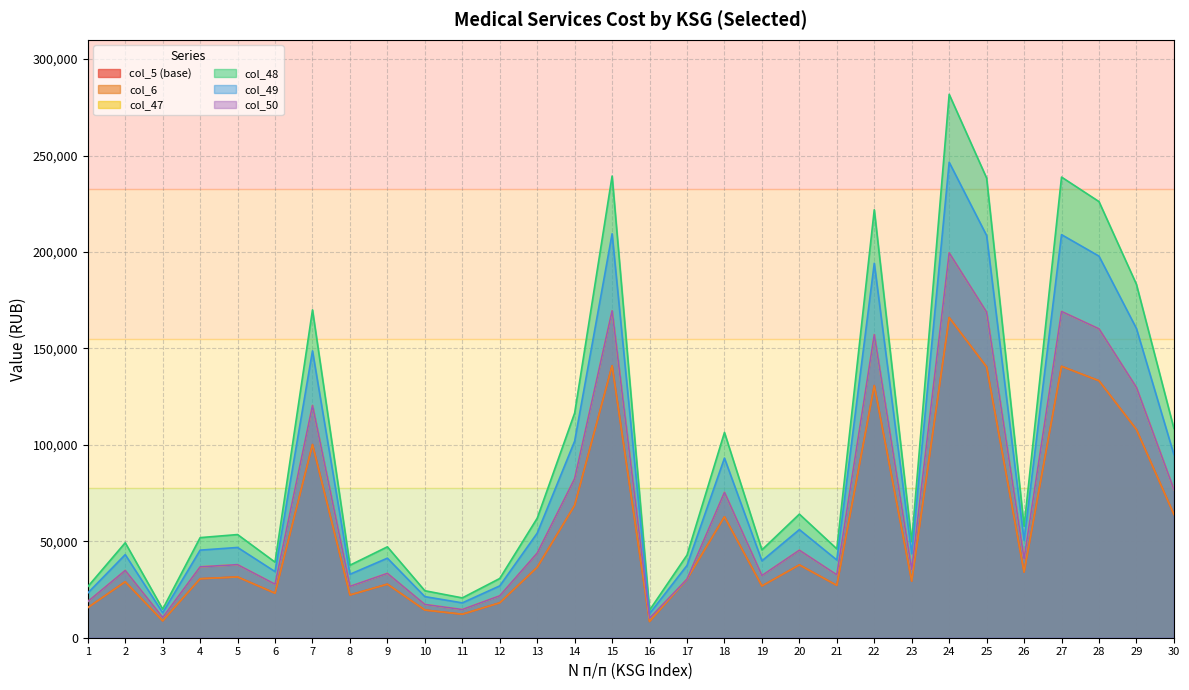

True or false: col_6 and col_5 (base) cross at least once.

False